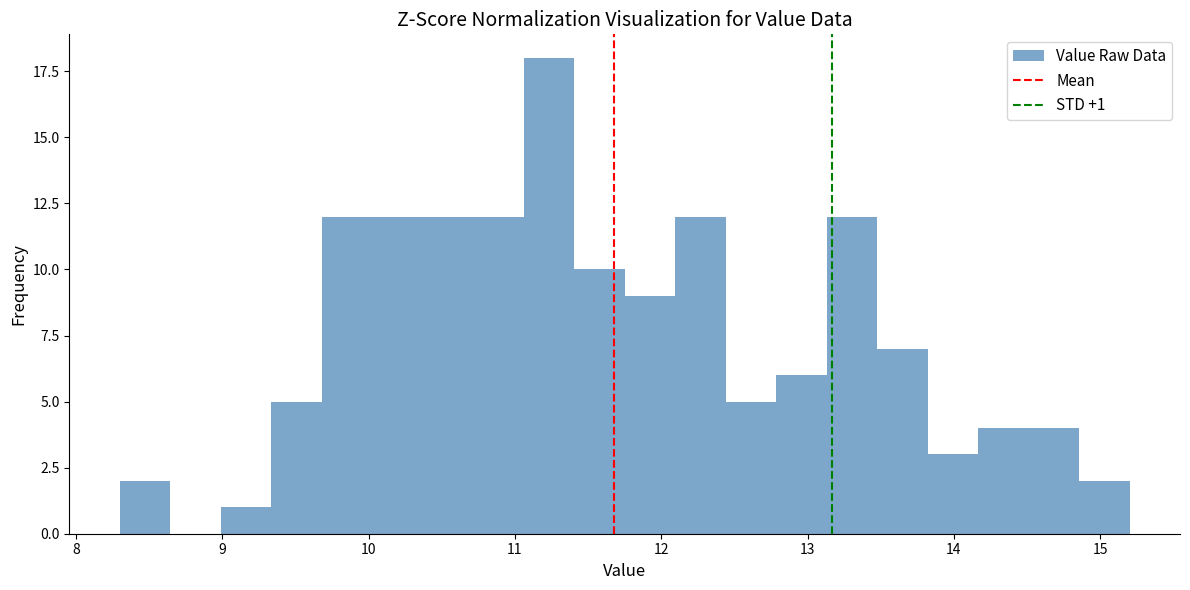

Around what value on the x-axis is the tallest bar? Give the approximate position of its centre, as read against the axis.

11.2